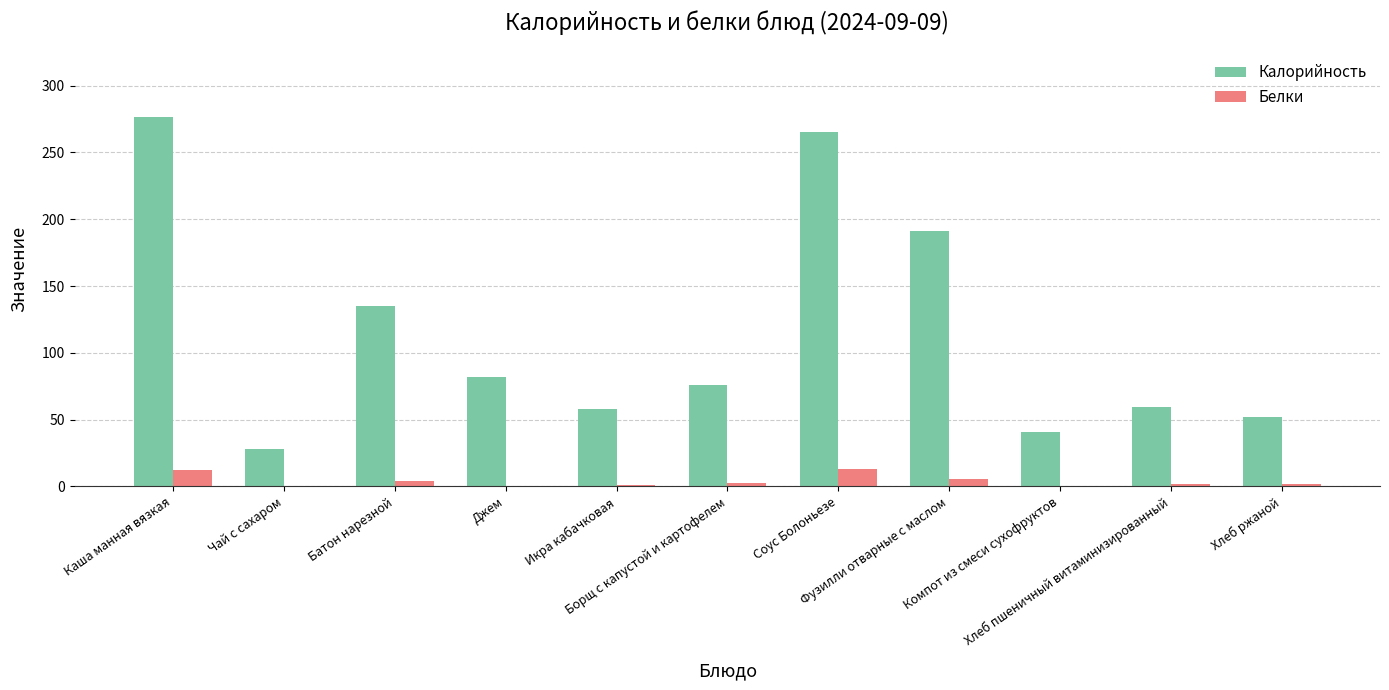

Which series has the largest total across all categories?

Калорийность